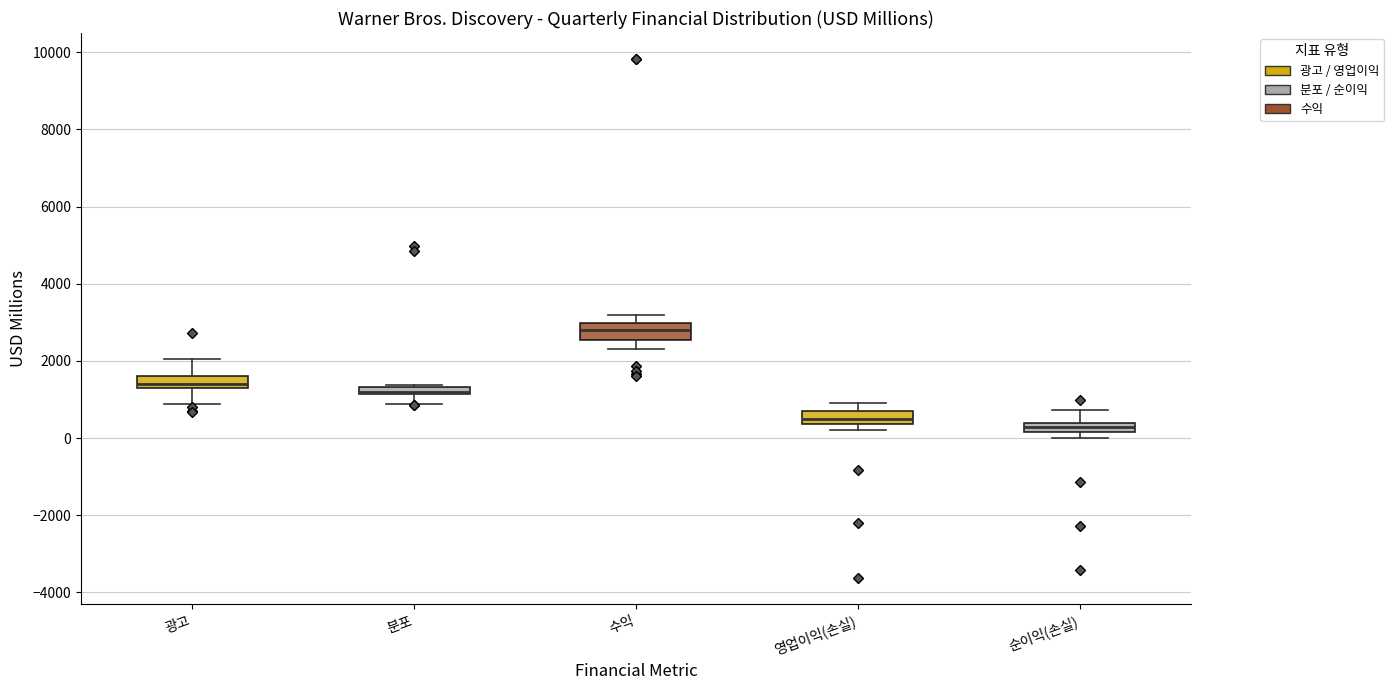

Where does the lower whisker of the box for 광고 end on the y-axis? The values are not printed on the chart, so give them approximately, as read against the axis.

800